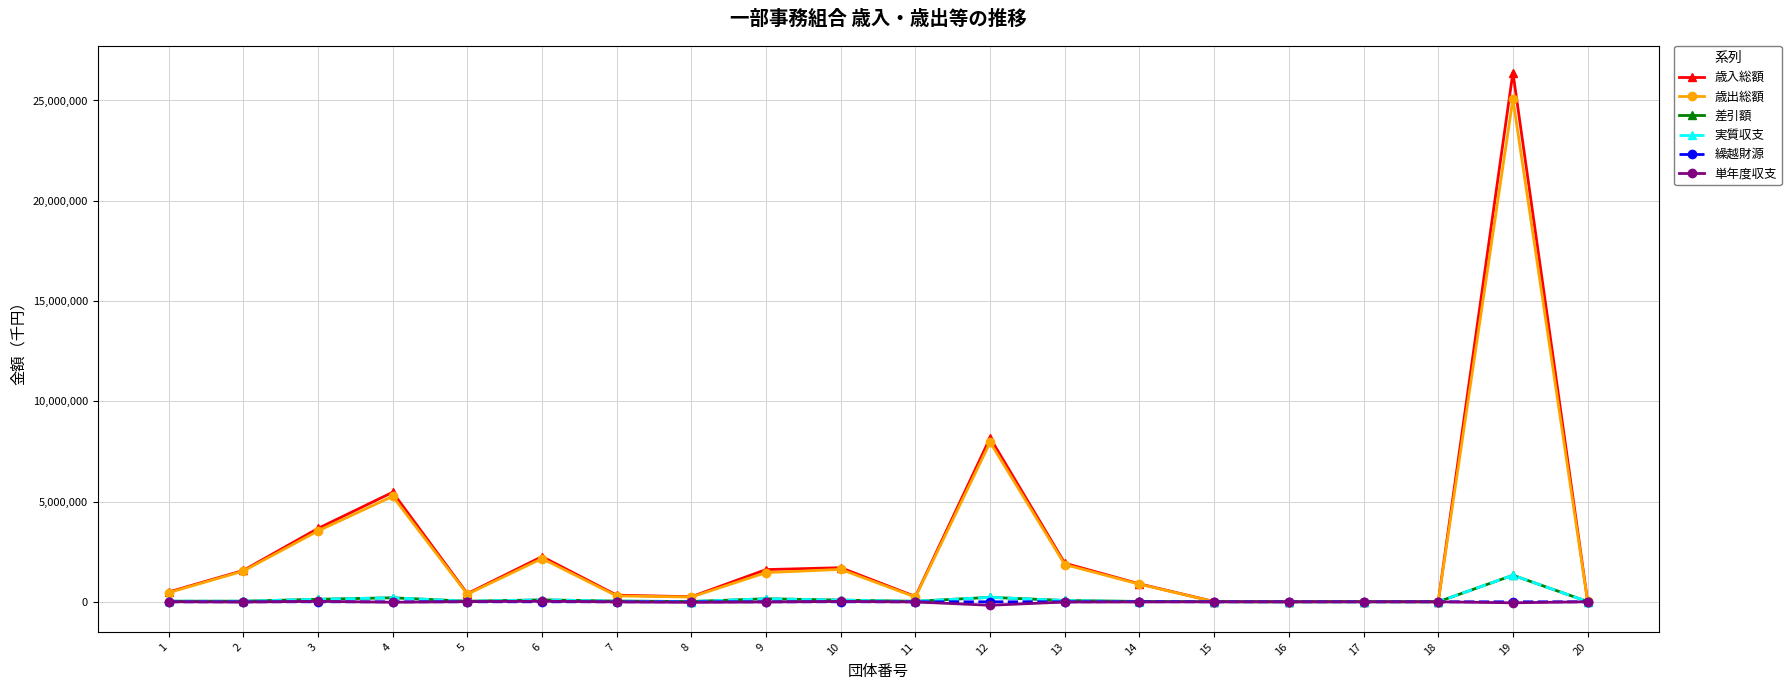

What is the highest value of the 歳出総額 series?

25068184